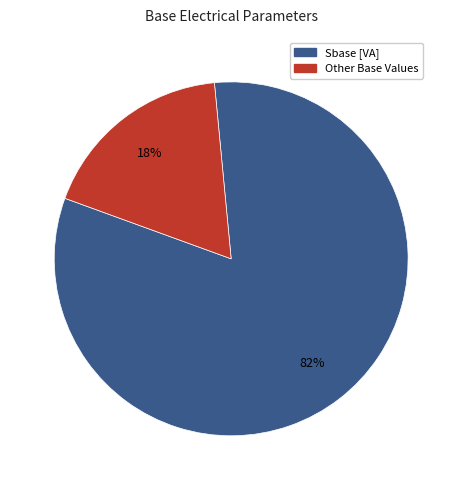

How many slices are in this pie chart?

2